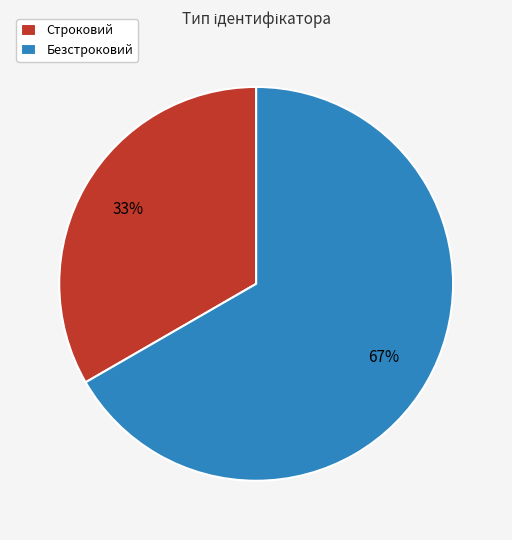

To the nearest percent, what portion does Безстроковий represent?

67%